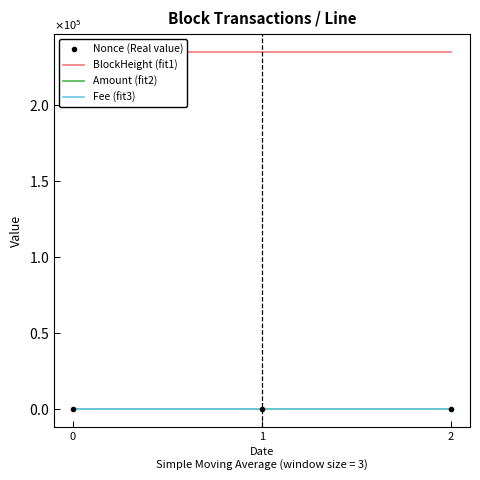

At which label does Nonce (Real value) reach its minimum?

2